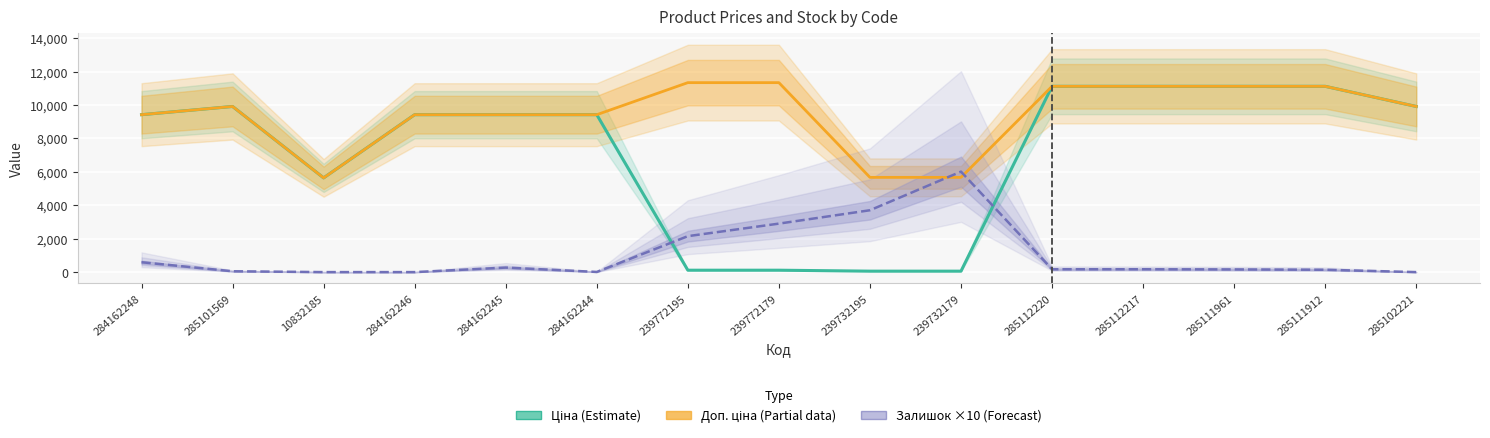

At 239732179, list the series in order from largest to smallest.

Залишок ×10 (Forecast), Доп. ціна (Partial), Ціна (Estimate)